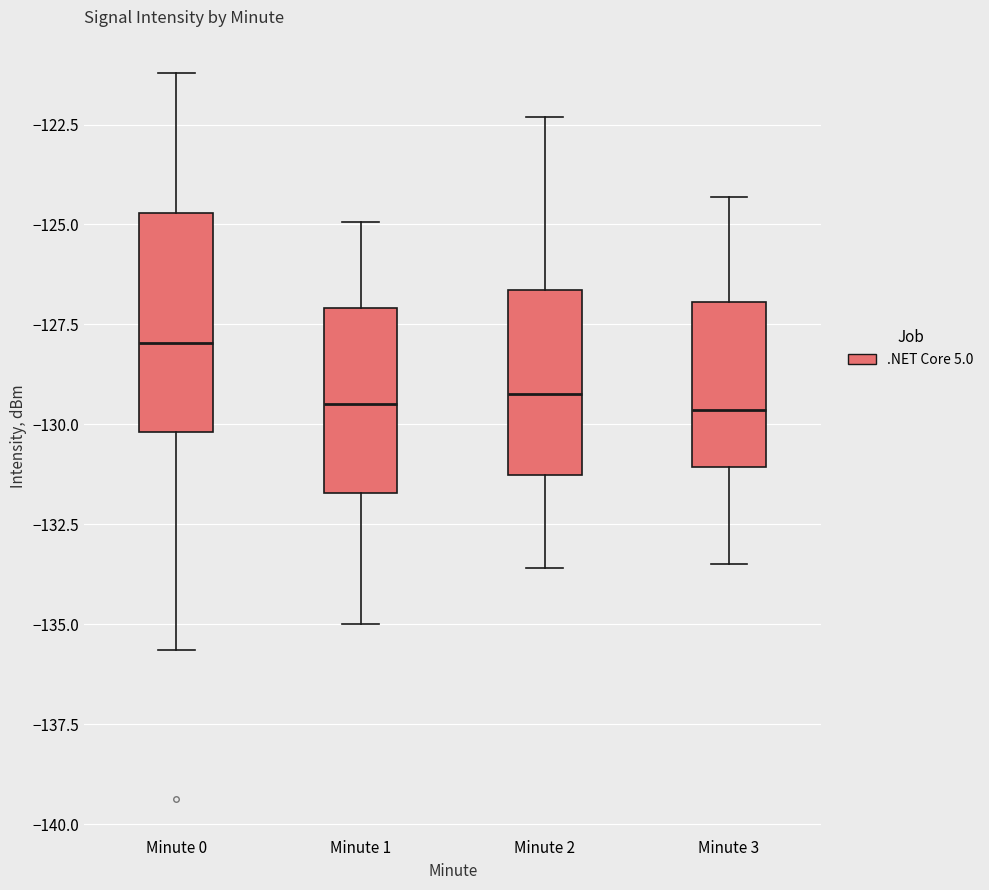

Comparing the boxes themselves (not the whiskers), which one is the tallest?

Minute 0